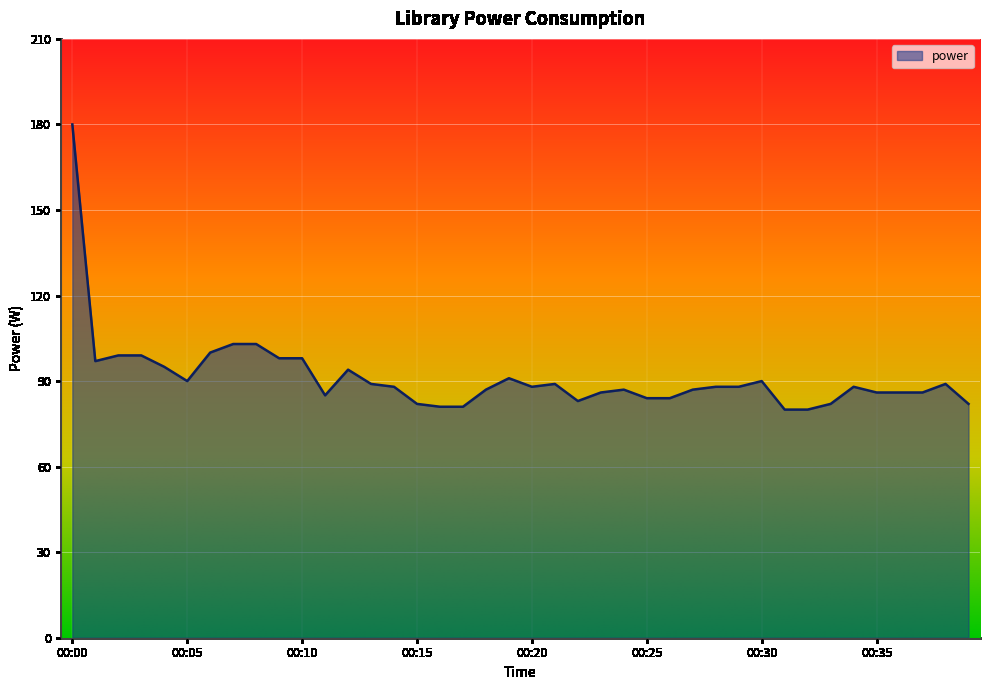

What is the smallest value displayed?

80